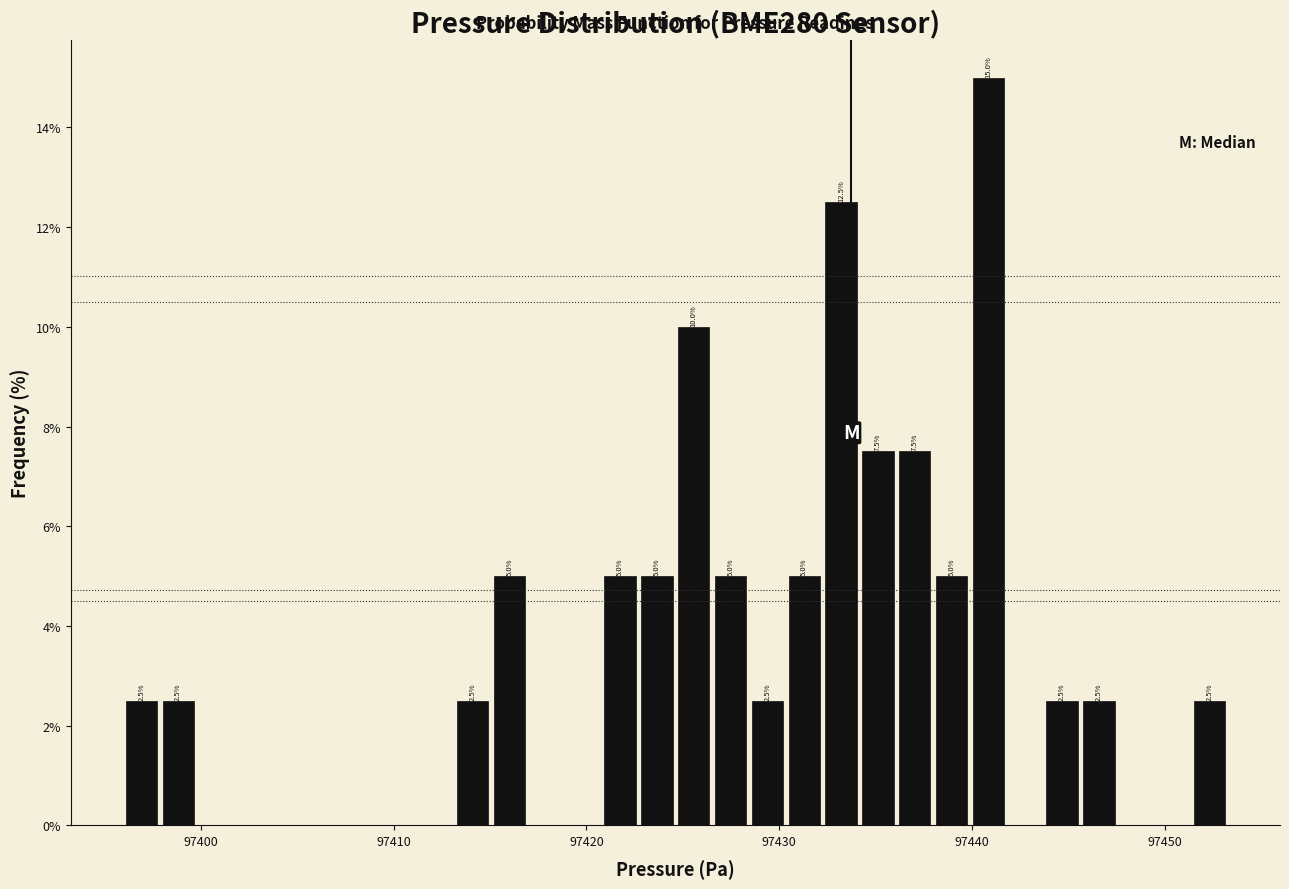

Around what value on the x-axis is the tallest bar? Give the approximate position of its centre, as read against the axis.

97441